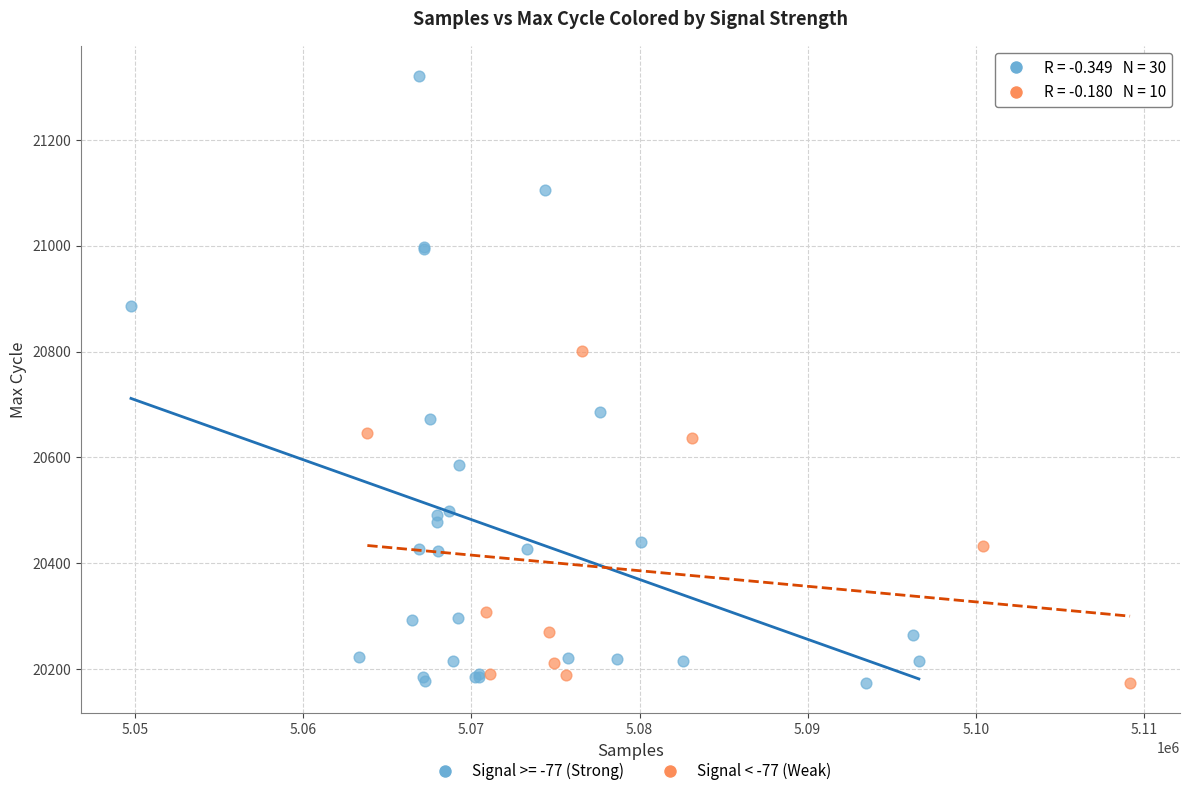

Which series has the largest Y range (max minus min)?

Signal >= -77 (Strong)